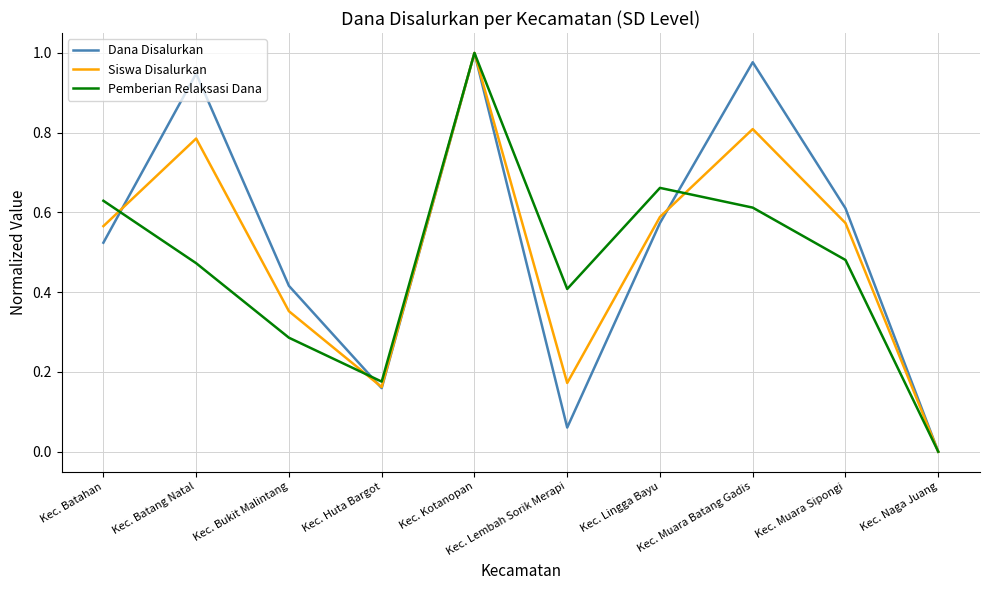

How many values in Pemberian Relaksasi Dana are above zero?

9